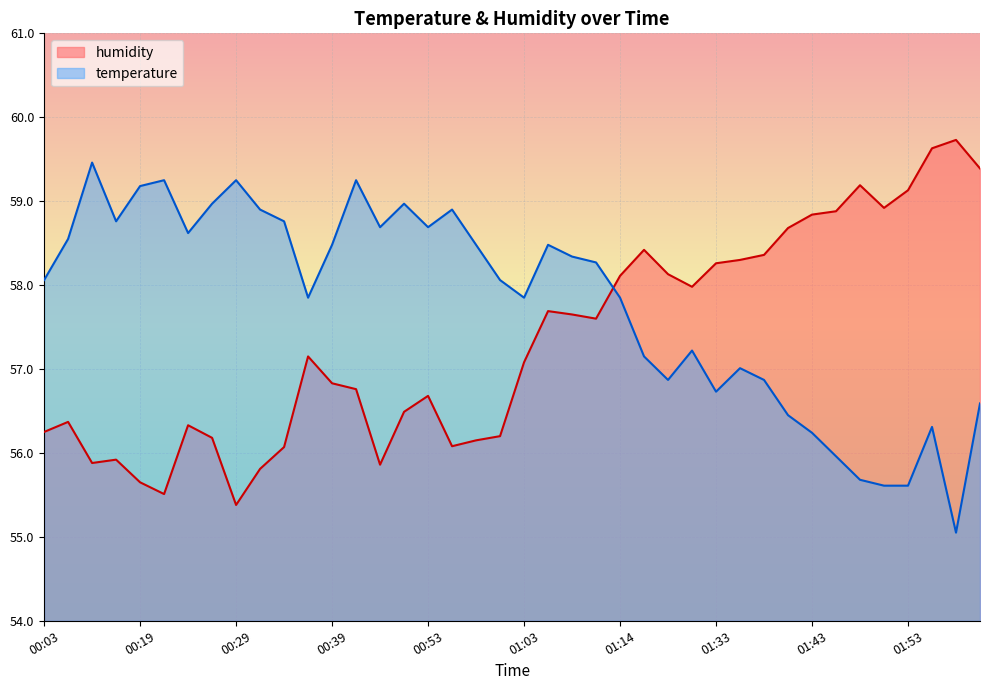

In humidity, how many points are lower than both neighbors (excluding endpoints)?

8